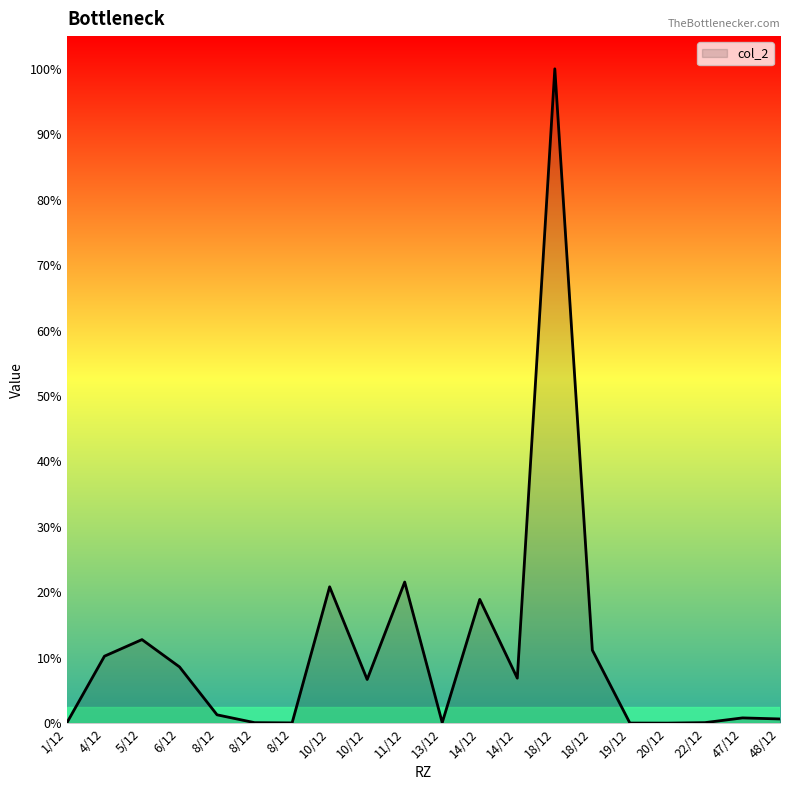

Does the chart have visible grid lines?

No